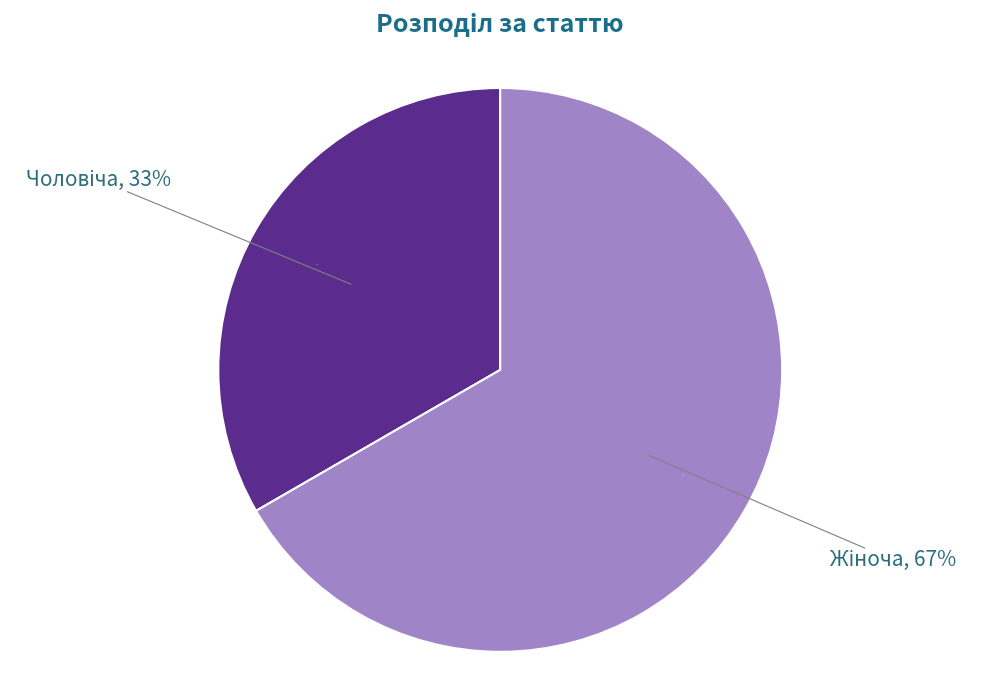

How many segments does this pie chart have?

2